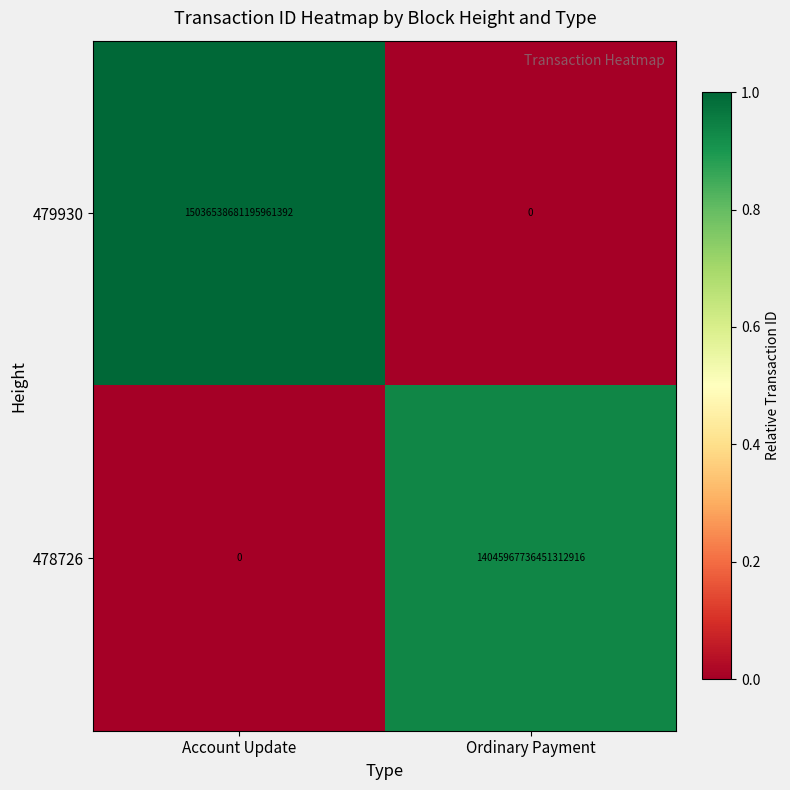

True or false: 479930 has a value of 8857290459661039616 at Ordinary Payment.

False